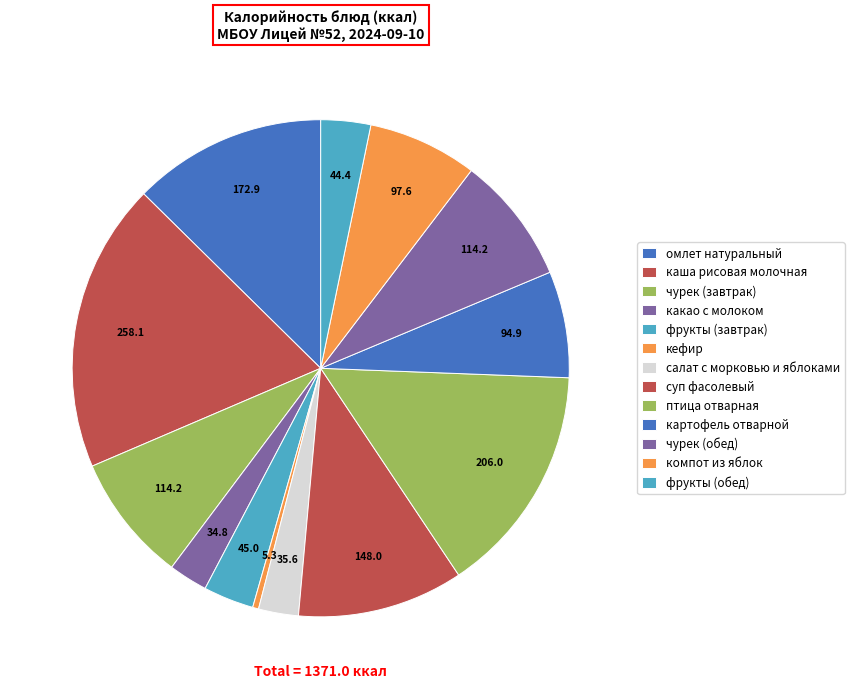

Rank the categories by value from lowest to highest.

кефир, какао с молоком, салат с морковью и яблоками, фрукты (обед), фрукты (завтрак), картофель отварной, компот из яблок, чурек (завтрак), чурек (обед), суп фасолевый, омлет натуральный, птица отварная, каша рисовая молочная